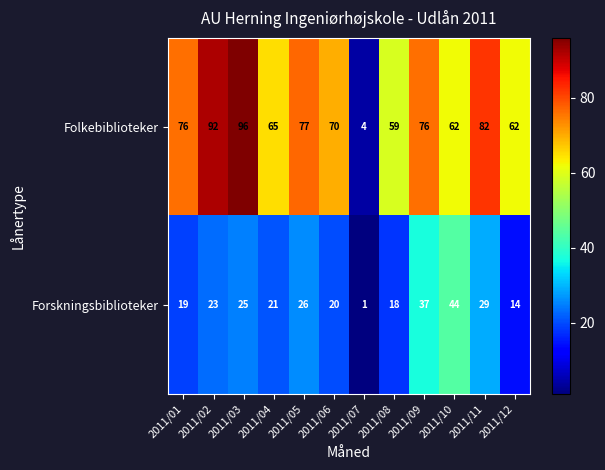

Which series has the largest total across all categories?

Folkebiblioteker